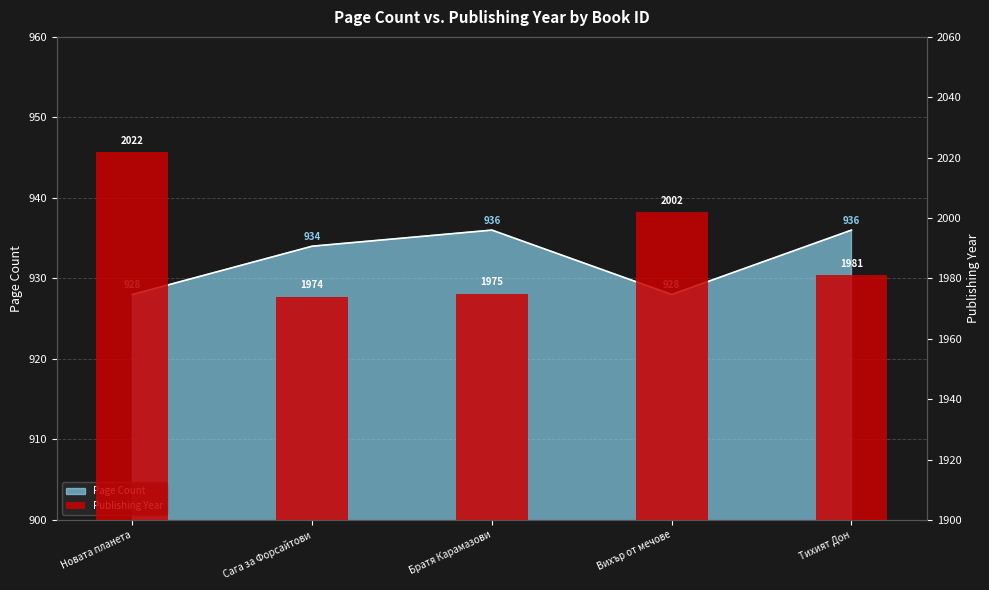

Approximately how many times larger is the value at Новата планета compared to Тихият Дон?

1.0